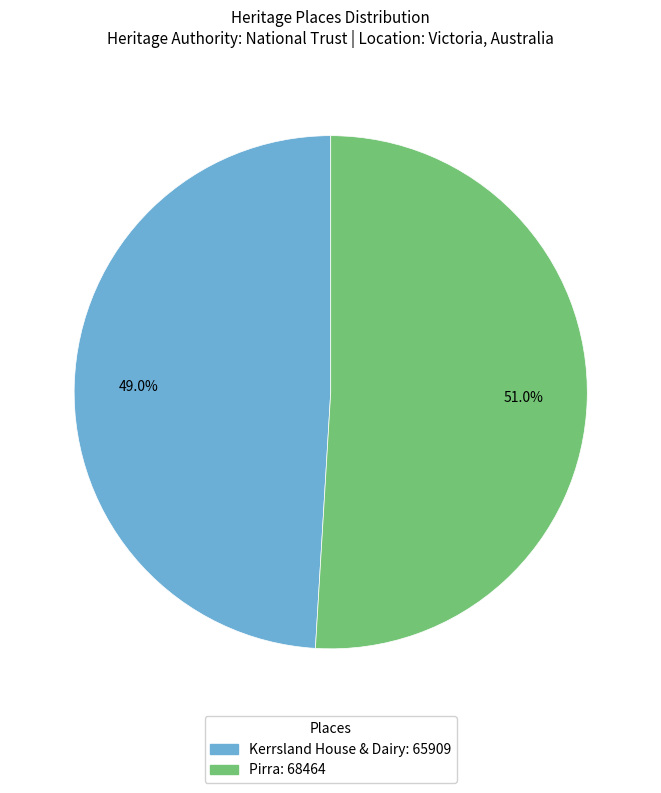

What percentage is the Pirra slice, to the nearest percent?

51%